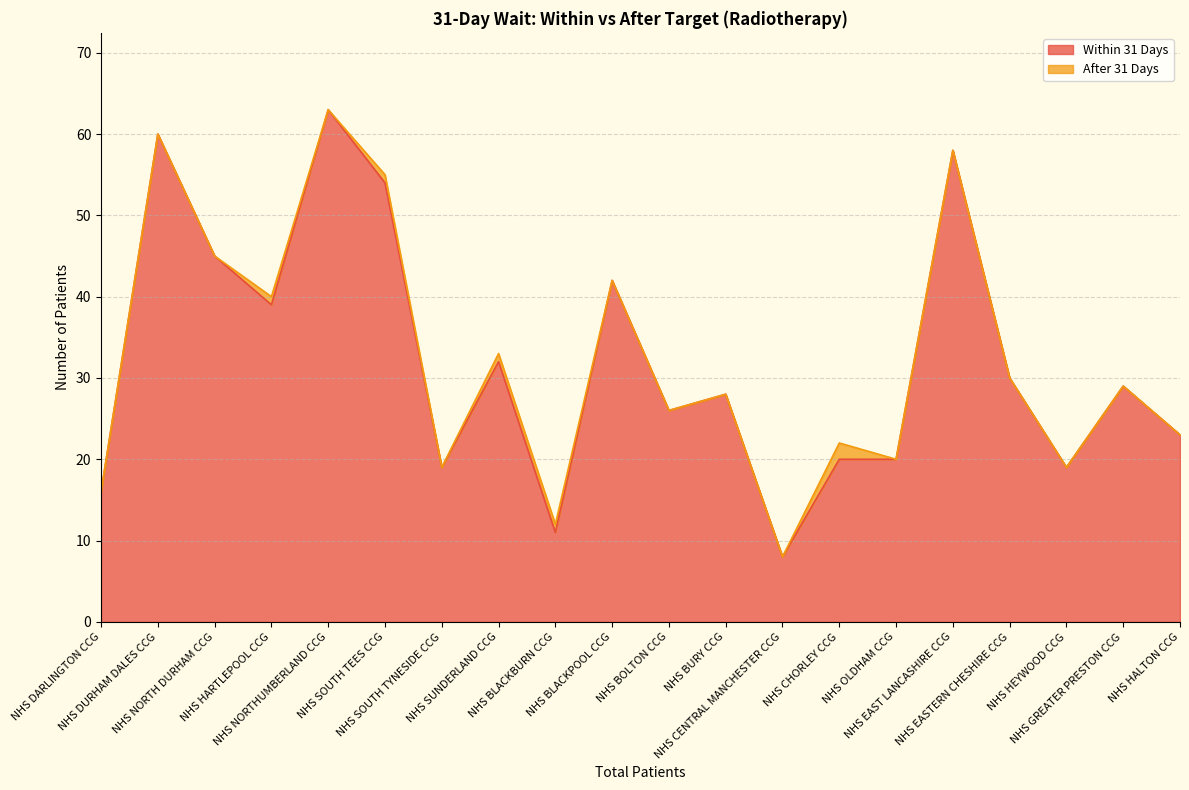

What is the sum of all values?

642